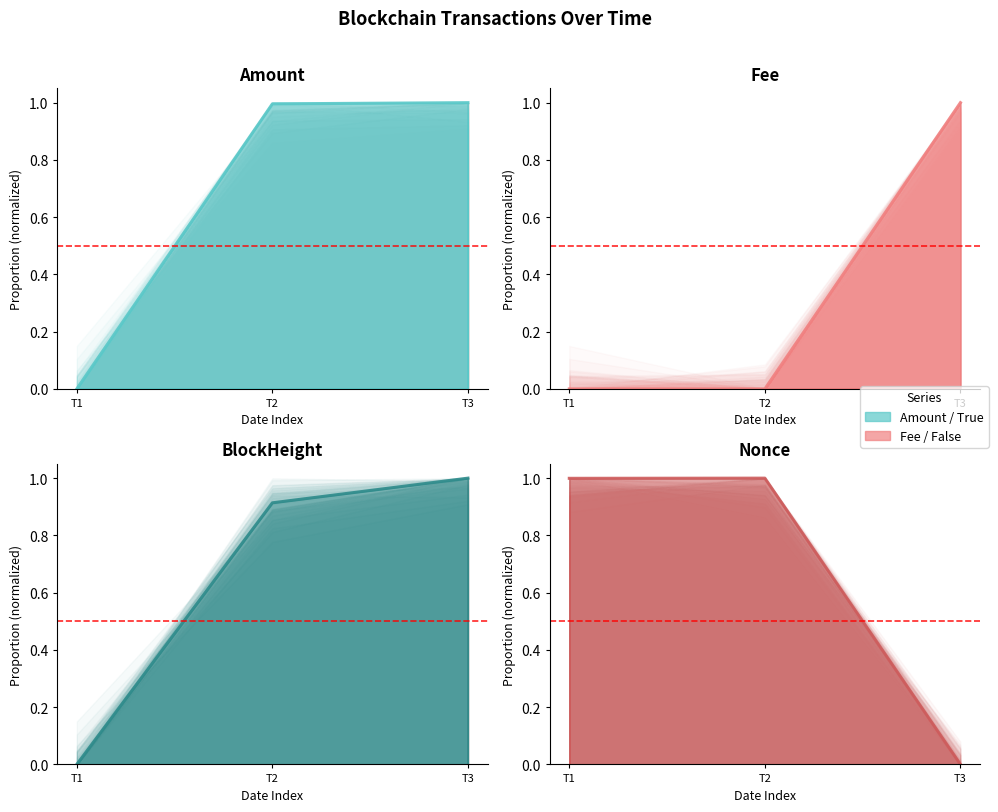

Which series has the largest total across all categories?

Nonce